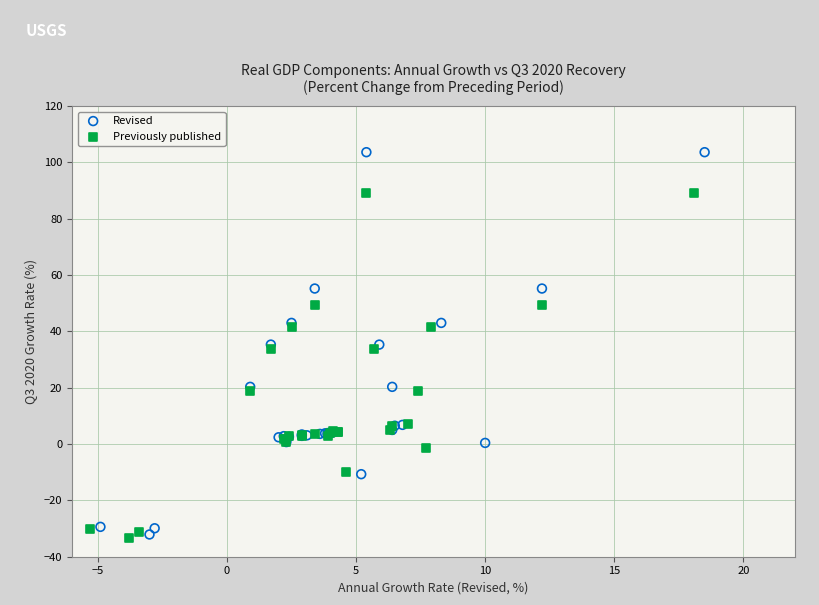

Which series reaches the maximum Y coordinate?

Revised